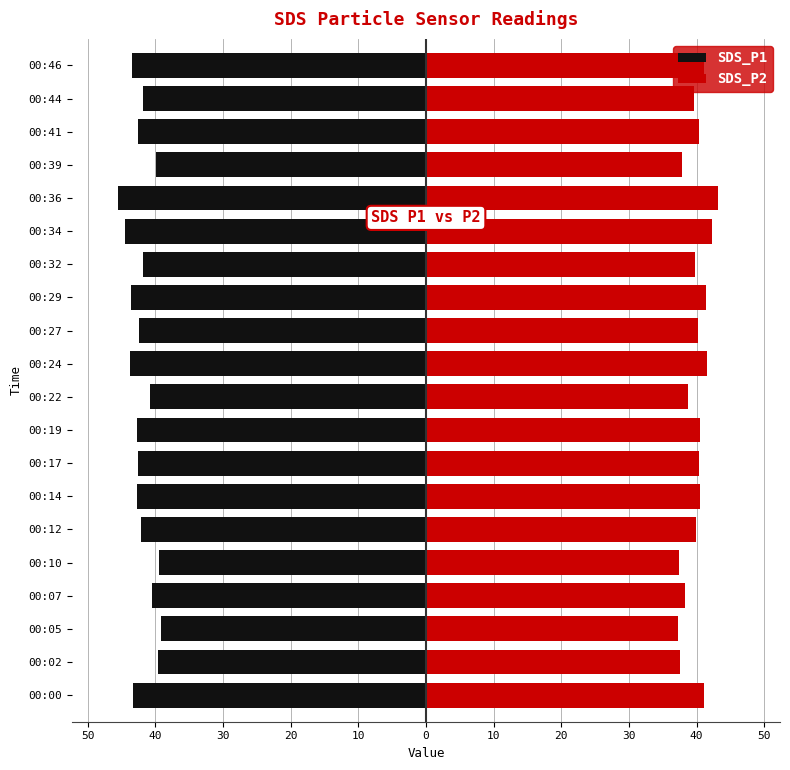

How many bars are there in each group?

2